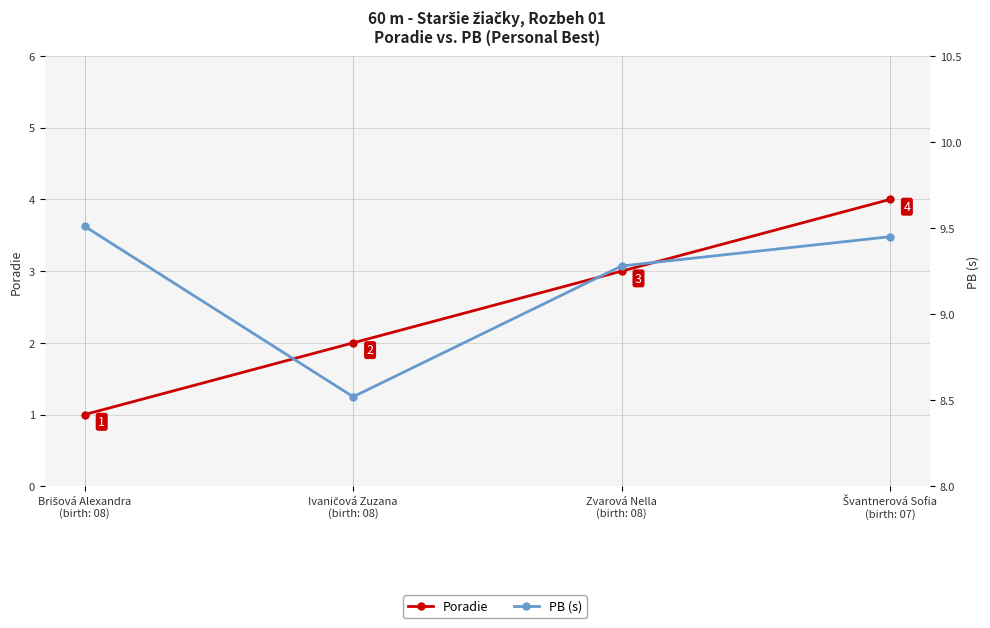

The Poradie series shows 3.0 at Zvarová Nella
(birth: 08). True or false?

True